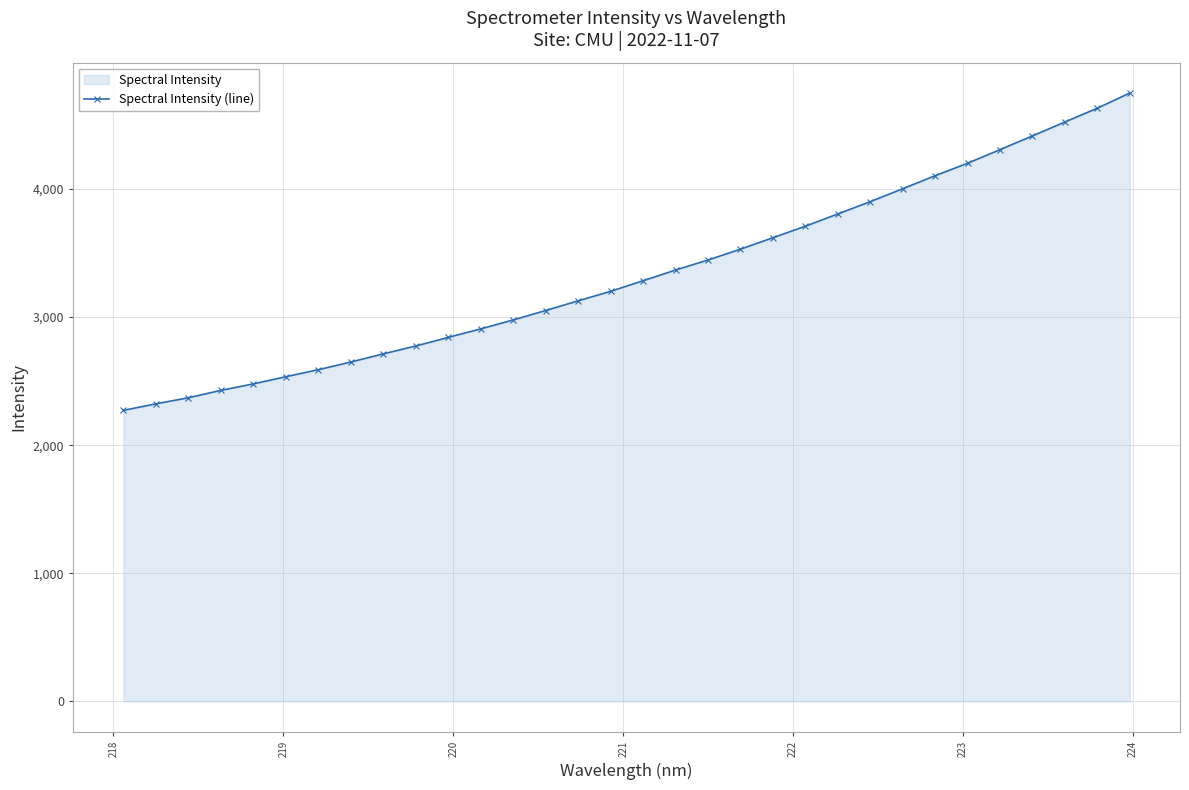

What is the minimum value shown in the chart?

2271.7